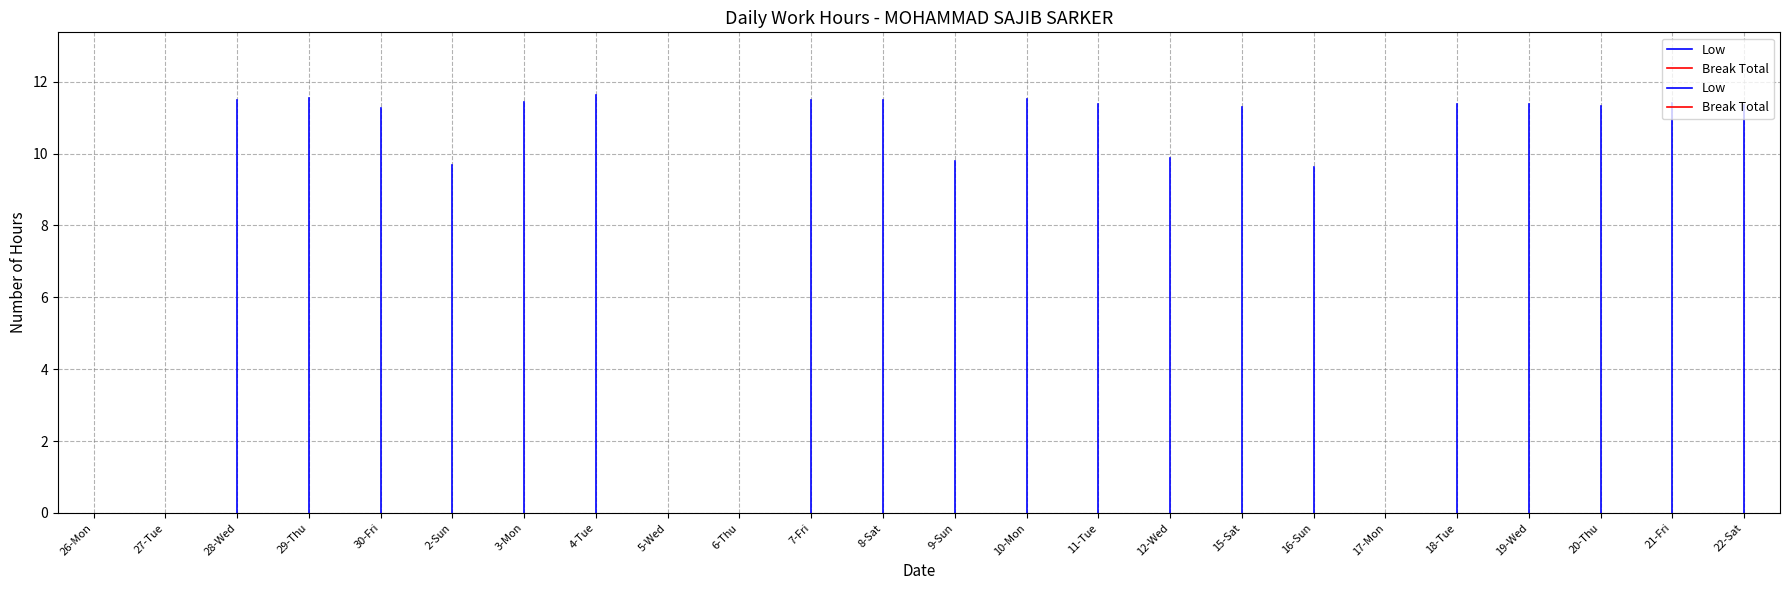

At which label does Break Total reach its peak?

26-Mon